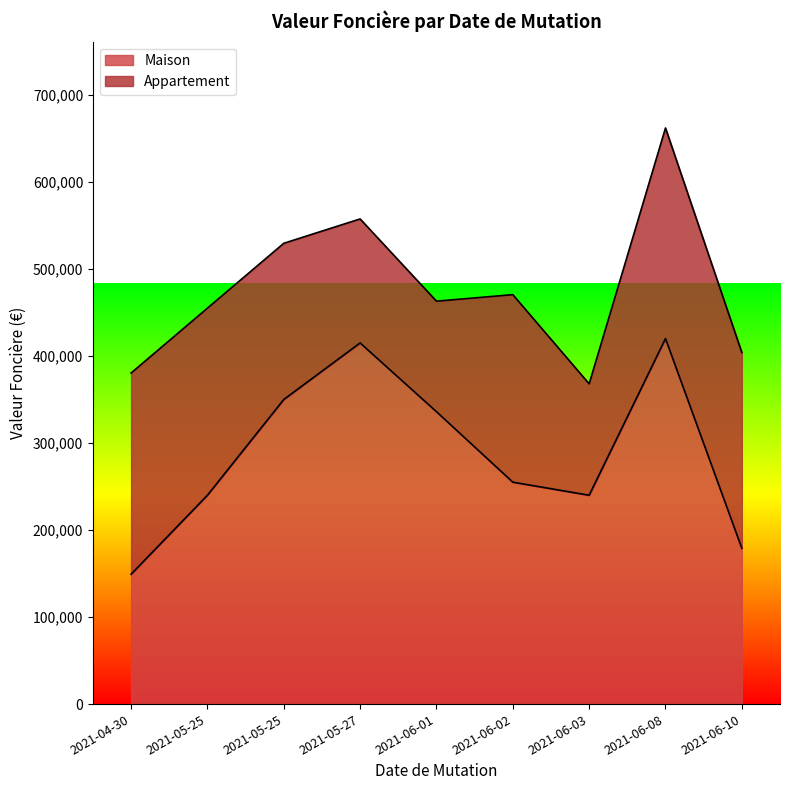

What is the value of the 2nd point from the left?

240000